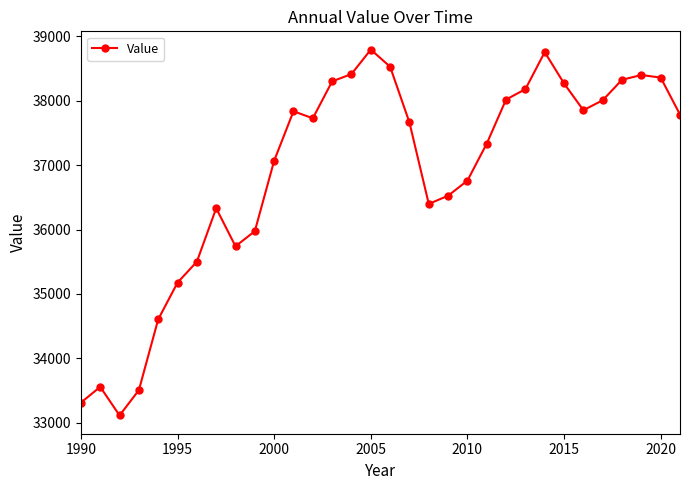

What is the maximum value shown in the chart?

38794.3